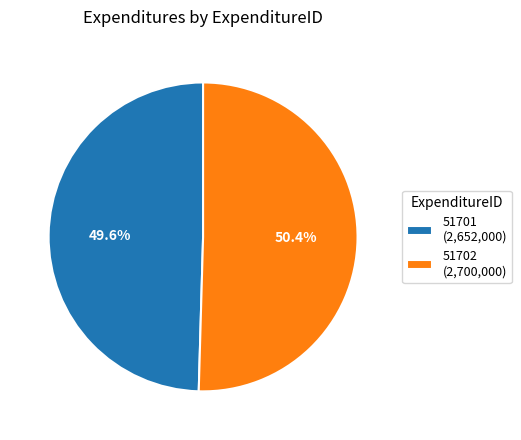

Rank the categories by value from highest to lowest.

51702, 51701